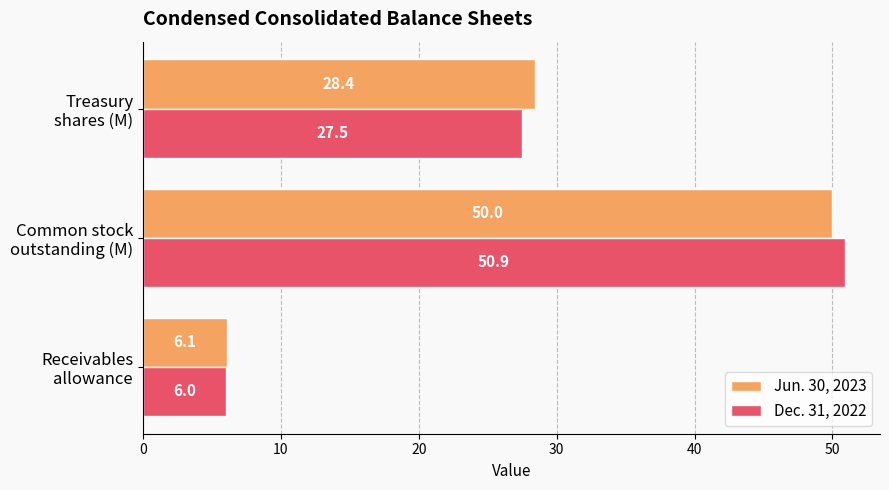

What is the difference between the second highest and minimum values in the Dec. 31, 2022 series?

21.5